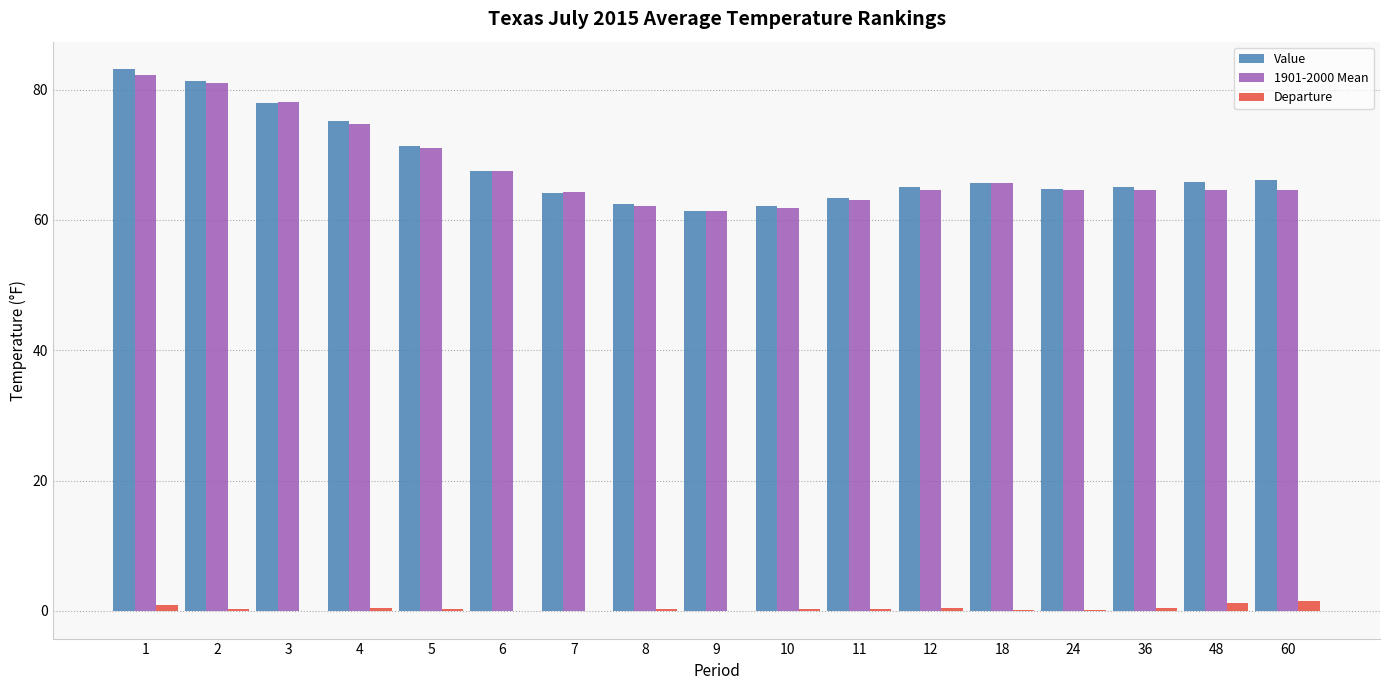

Is it true that Value equals 103.2 at 5?

False